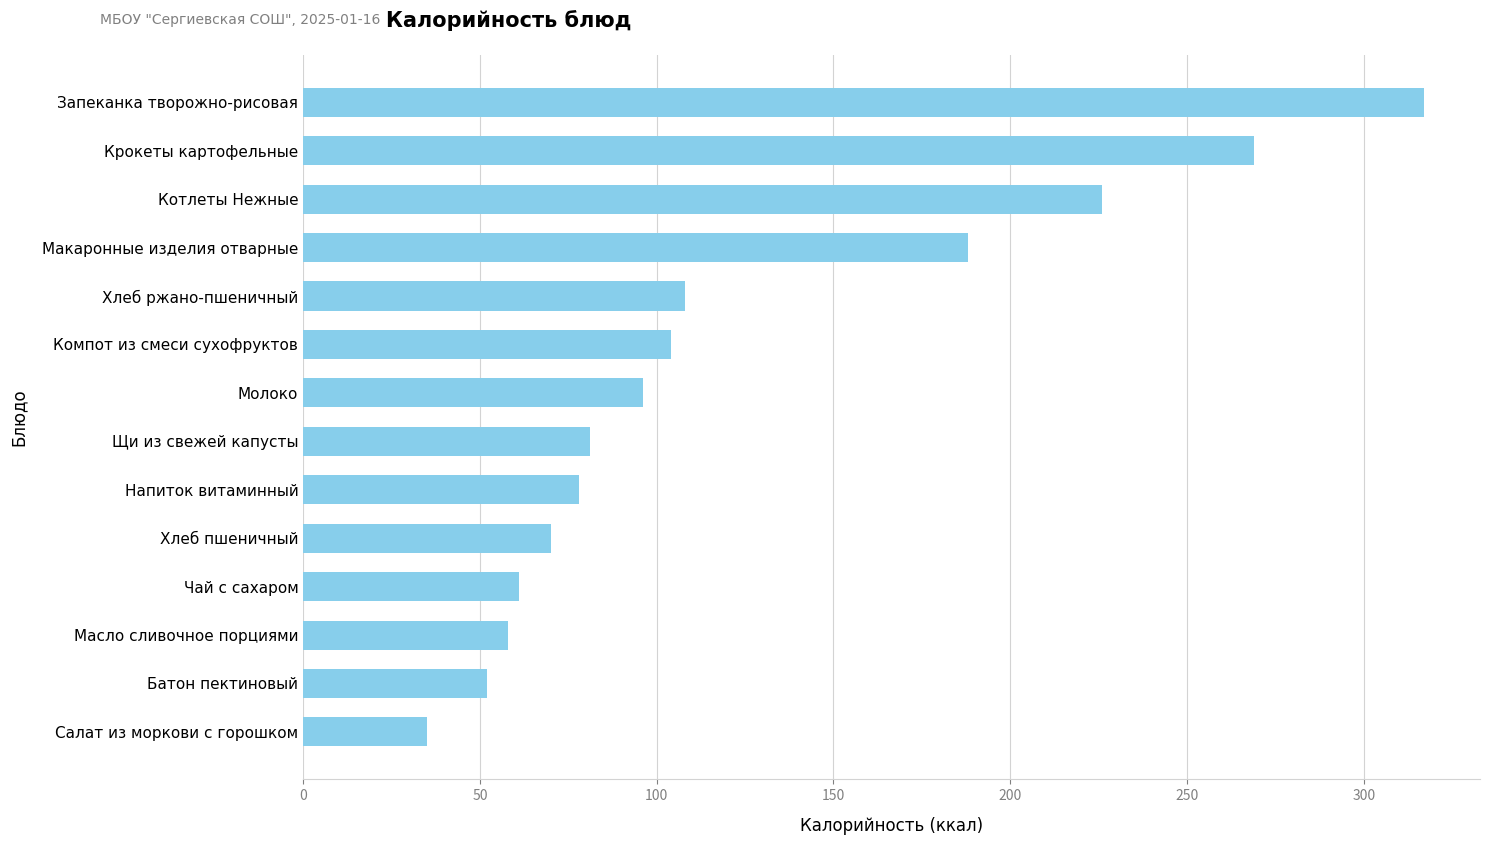

True or false: the data shows 35 at Молоко.

False